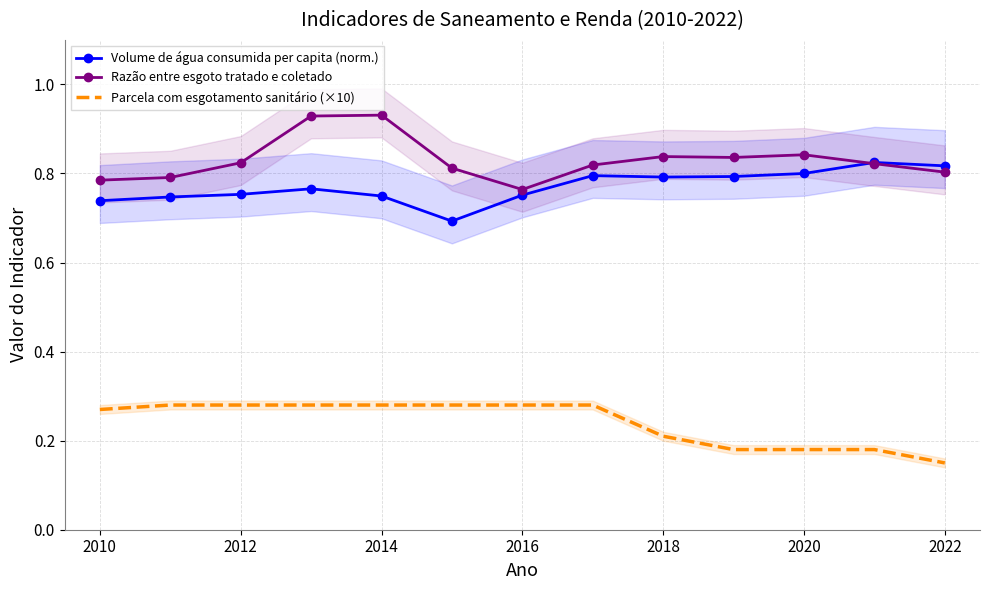

True or false: Razão entre esgoto tratado e coletado and Parcela com esgotamento sanitário (×10) cross at least once.

False